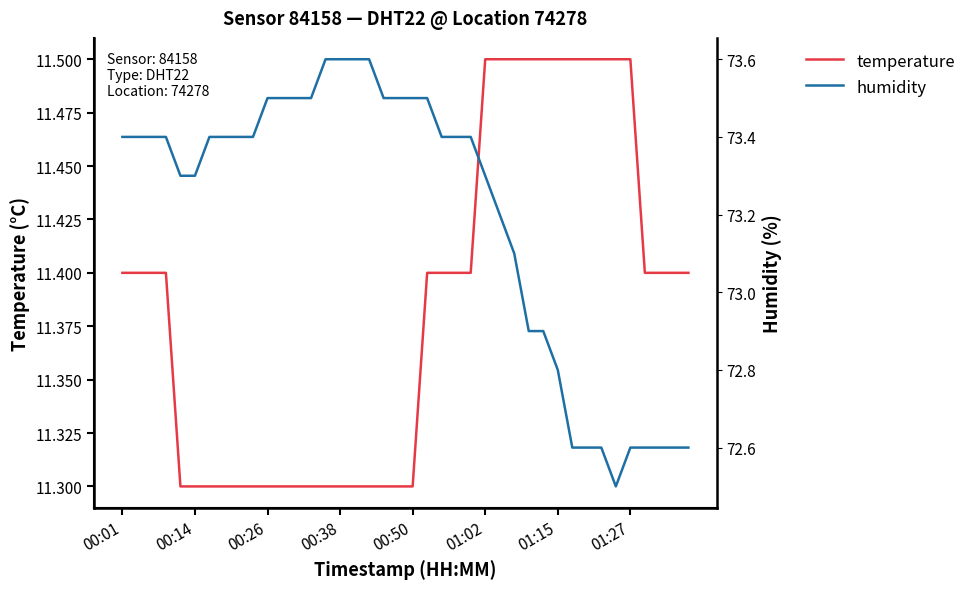

What is the difference between the second highest and second lowest values in the humidity series?

1.0